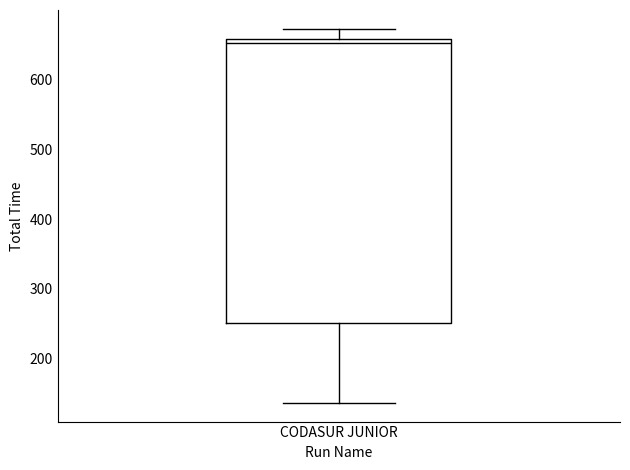

Read this box plot against the y-axis: the position of the median line, the range covered by the box, and the ends of both whiskers. The values are not printed on the chart, so give them approximately, as read against the axis.

median 650, box 250 to 660, whiskers 140 to 670